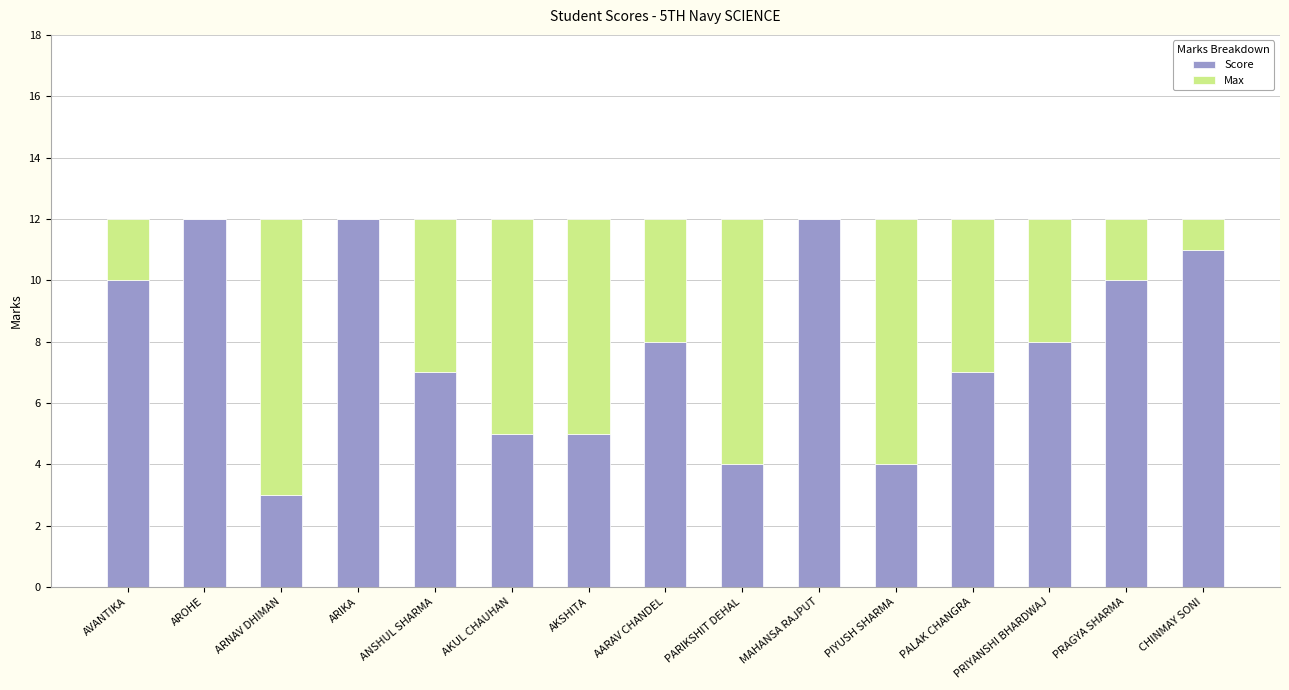

What is the approximate value of Score at PALAK CHANGRA?

7